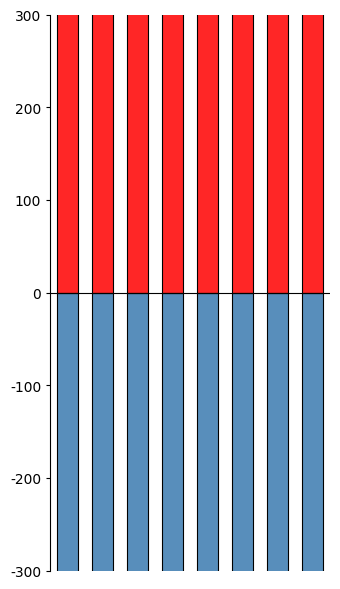

Count the number of data series in this chart.

2